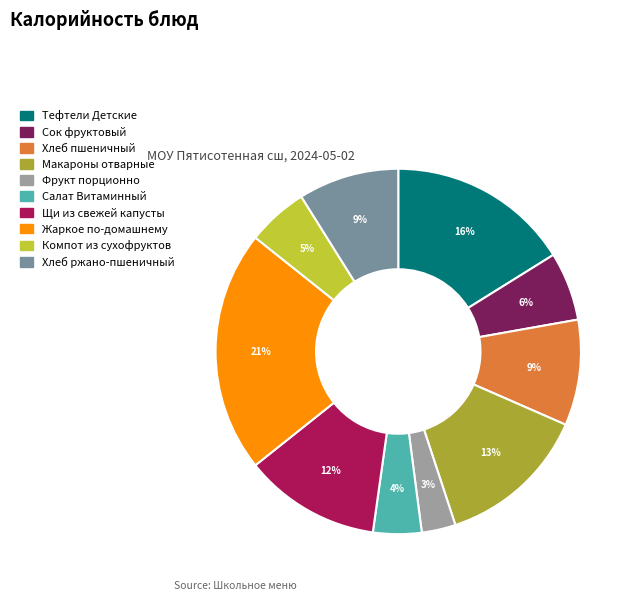

Between Хлеб пшеничный and Жаркое по-домашнему, which is larger?

Жаркое по-домашнему